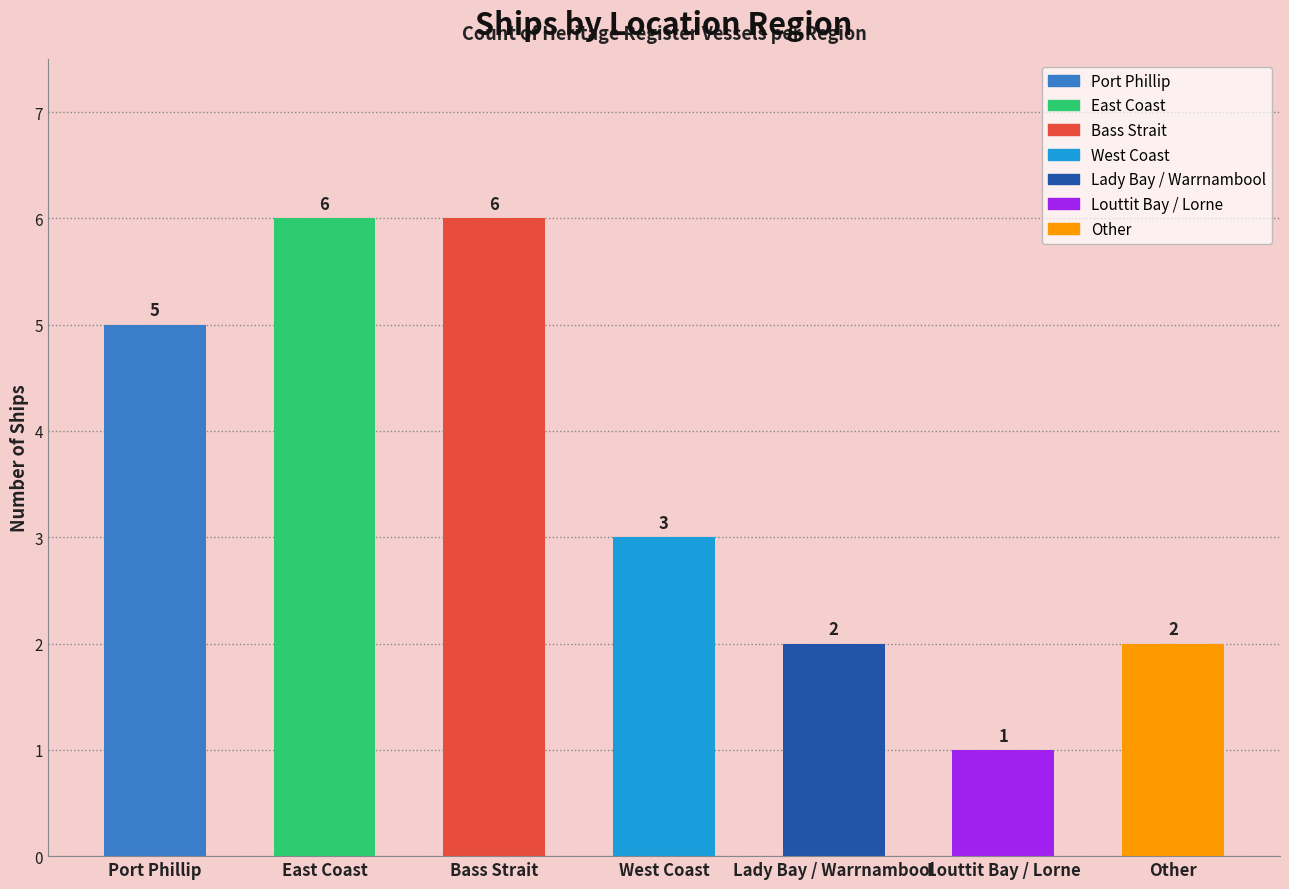

What is the difference between the values at Louttit Bay / Lorne and Bass Strait?

5